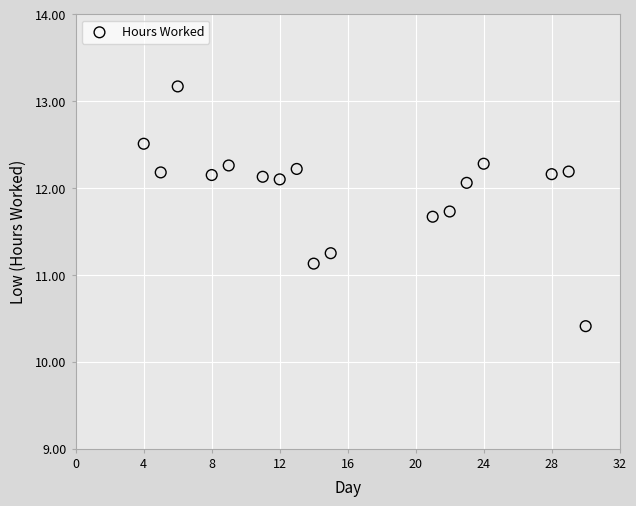

What is the range of Y values (max minus min)?

2.8